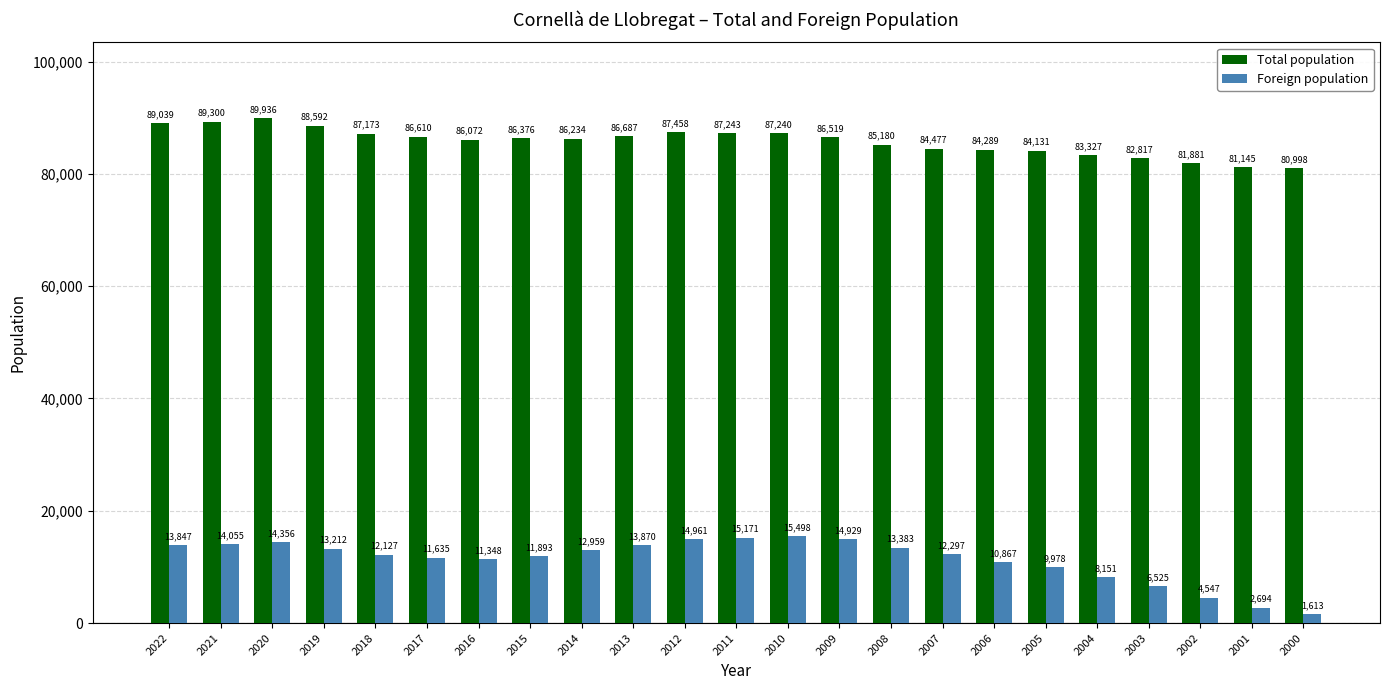

True or false: Total population has a value of 57303 at 2007.

False